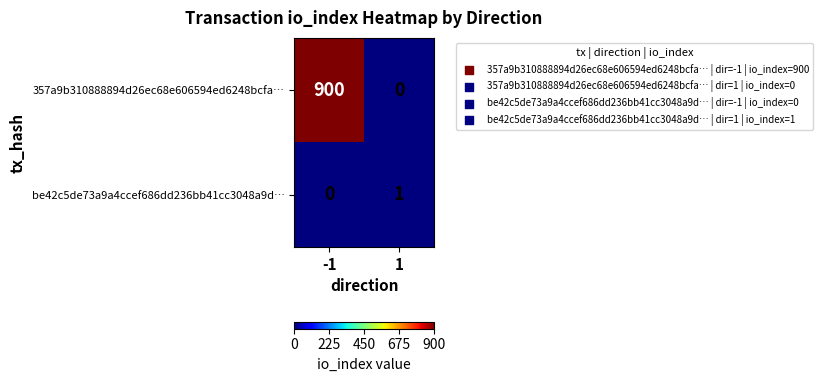

What is the difference between the 357a9b310888894d26ec68e606594ed6248bcfa… values at 1 and -1?

900